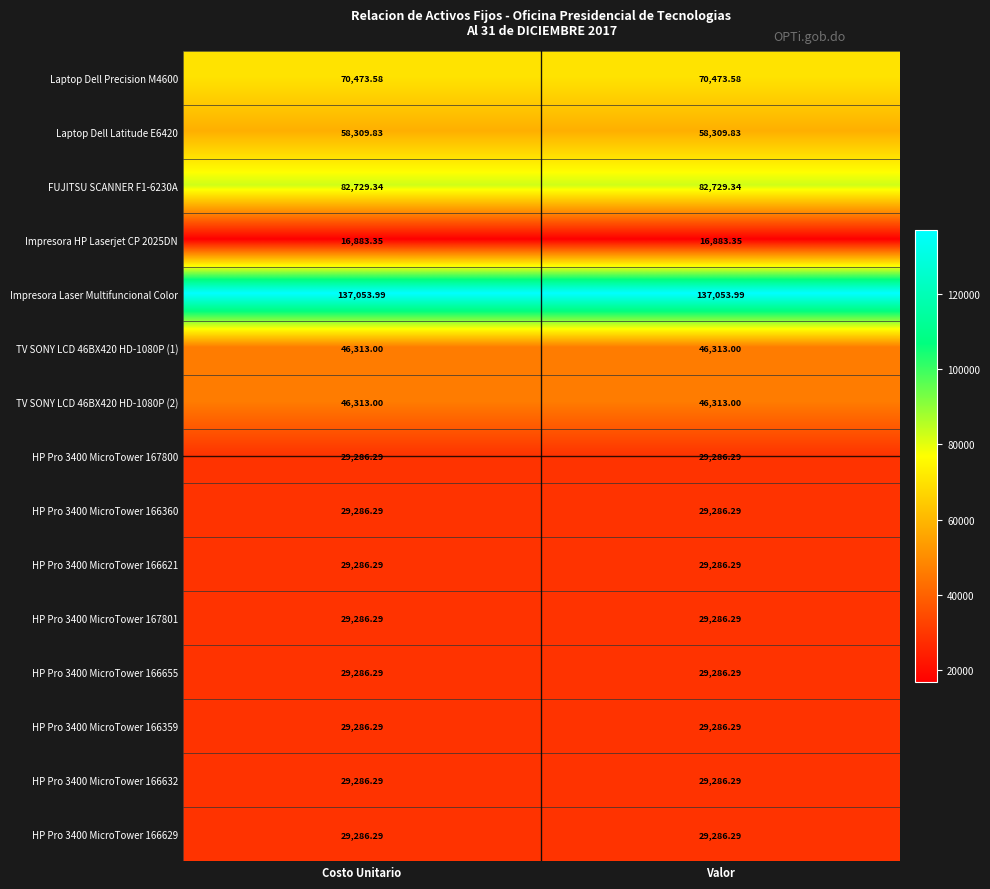

Which series has the largest total across all categories?

Impresora Laser Multifuncional Color